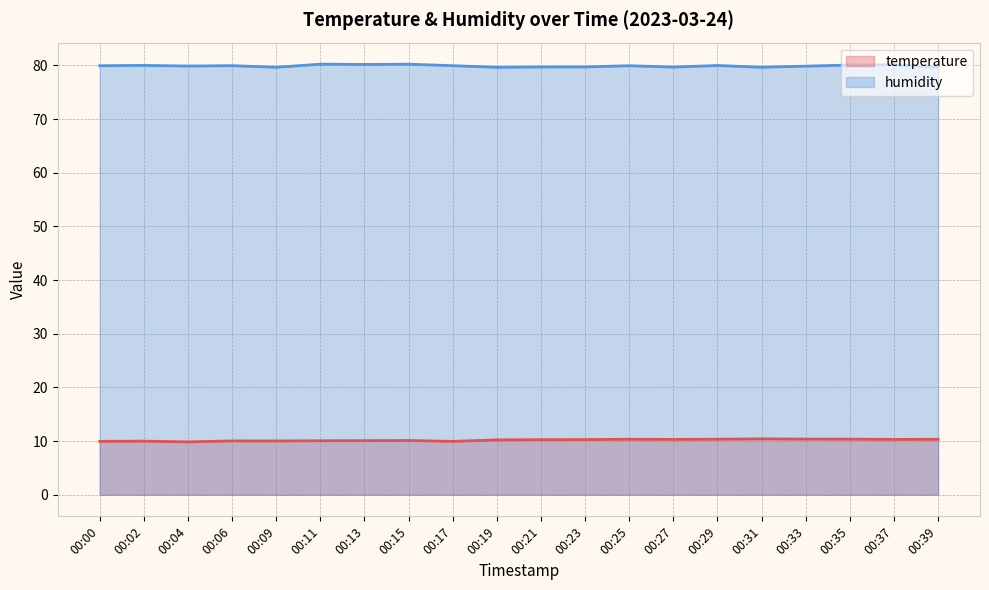

What is the difference between the humidity values at 00:06 and 00:21?

0.2